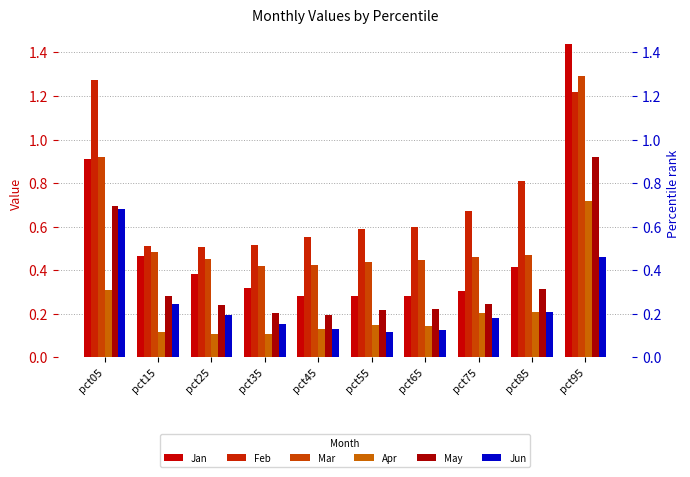

Count the number of categories in the chart.

10